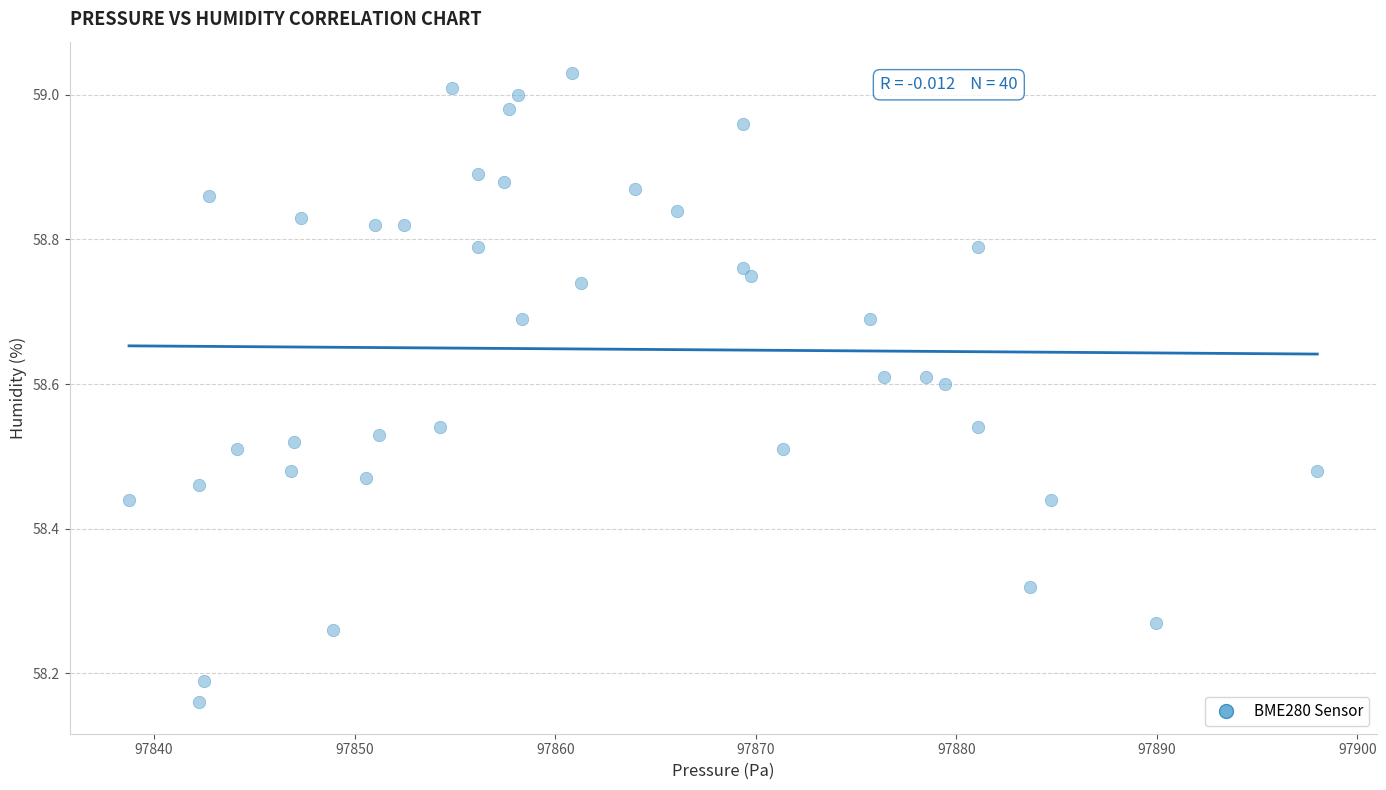

What is the range of Y values (max minus min)?

0.9